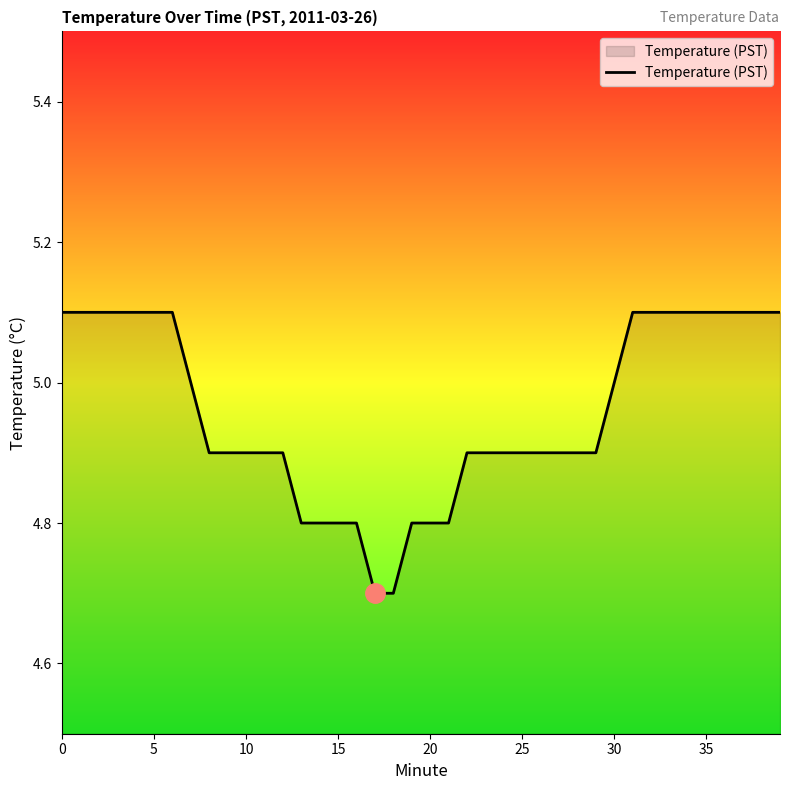

What is the minimum value shown in the chart?

4.7